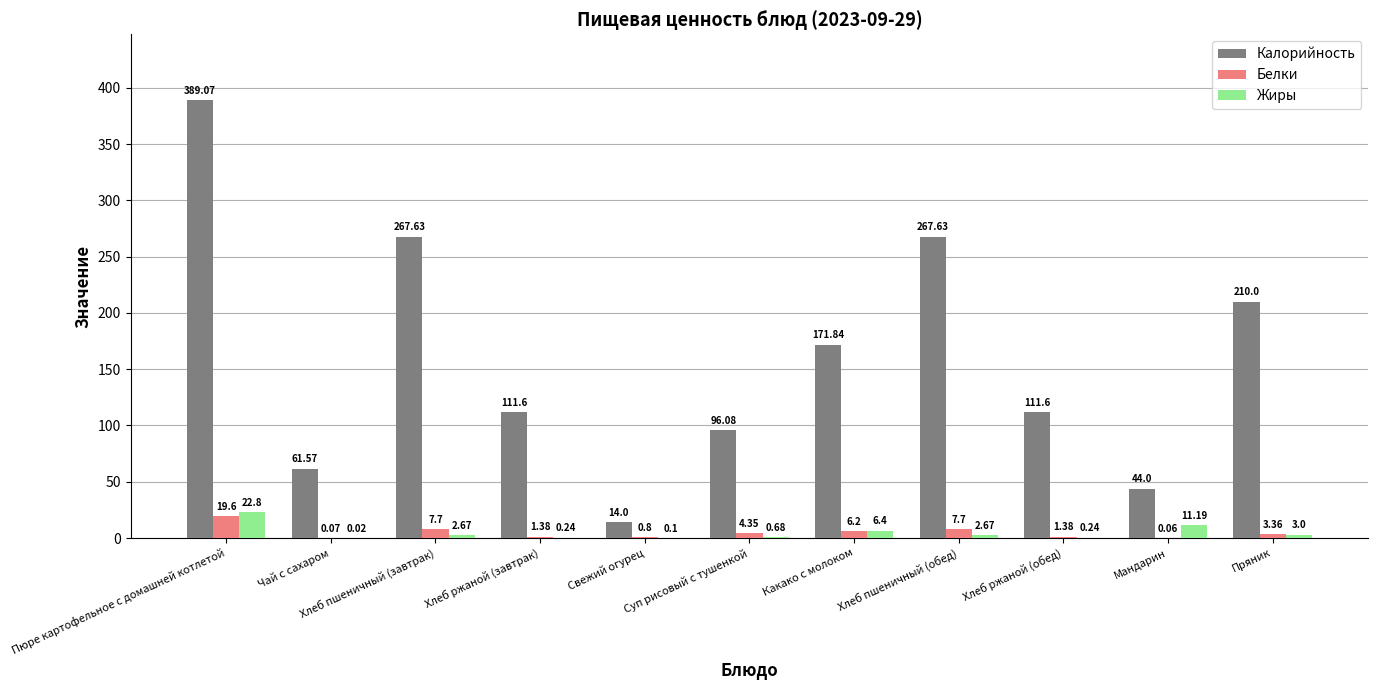

What is the sum of the Белки values at Хлеб ржаной (завтрак) and Хлеб пшеничный (завтрак)?

9.1